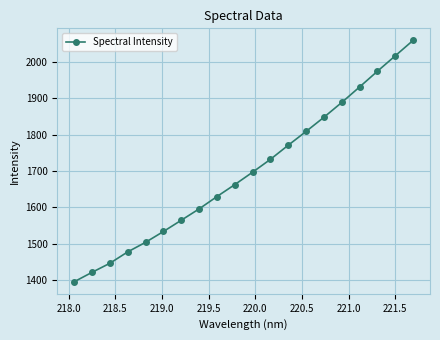

How many distinct data groups are displayed?

1